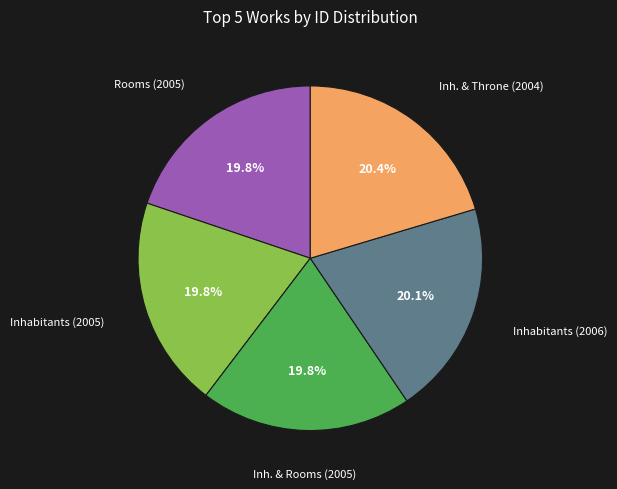

Is there a majority slice in this chart?

No